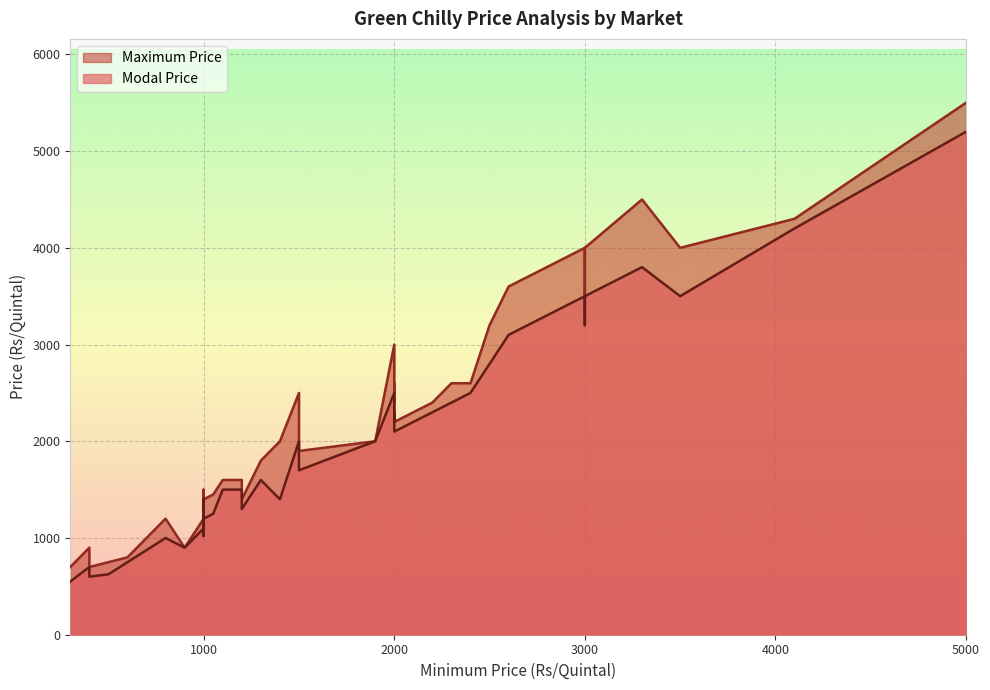

At which category does Modal Price reach its first local peak?

4